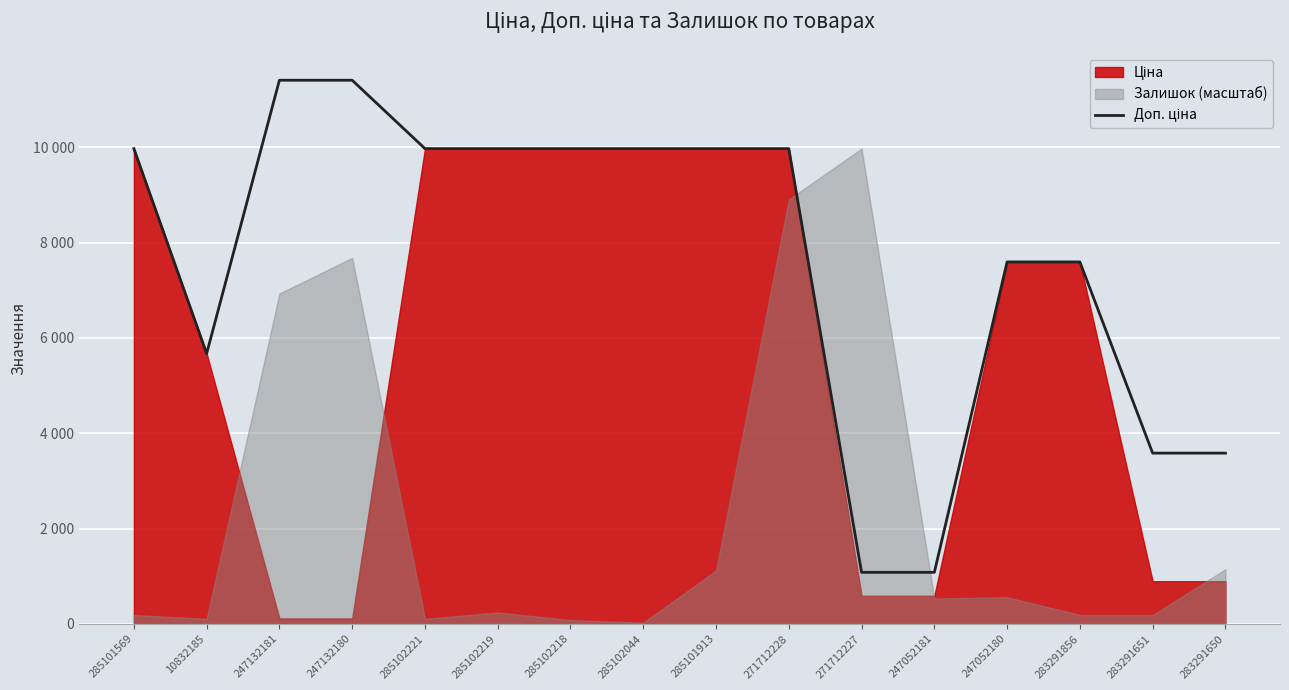

Where is the data nearest to the value 6245?

10832185